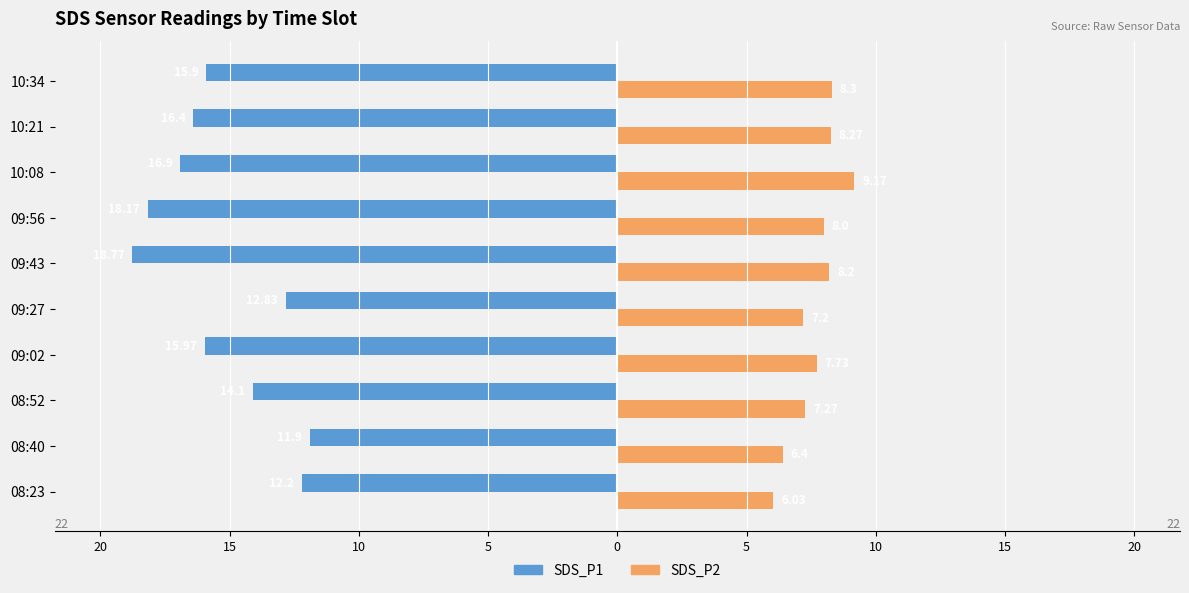

What are all the series names shown in the legend?

SDS_P1, SDS_P2